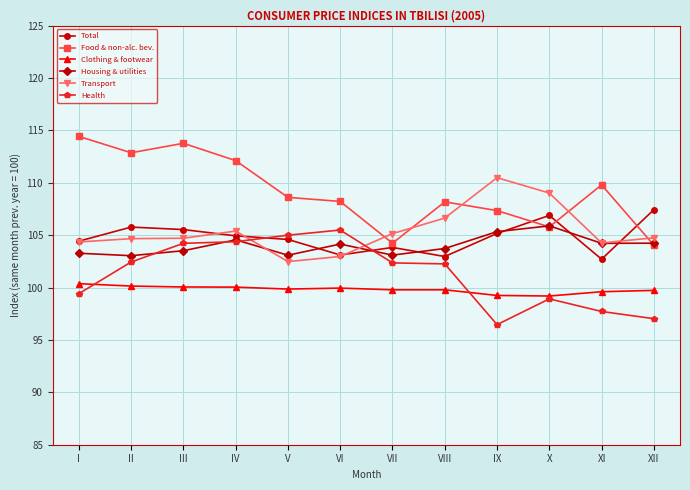

What is the sum of all Total values?

1257.3